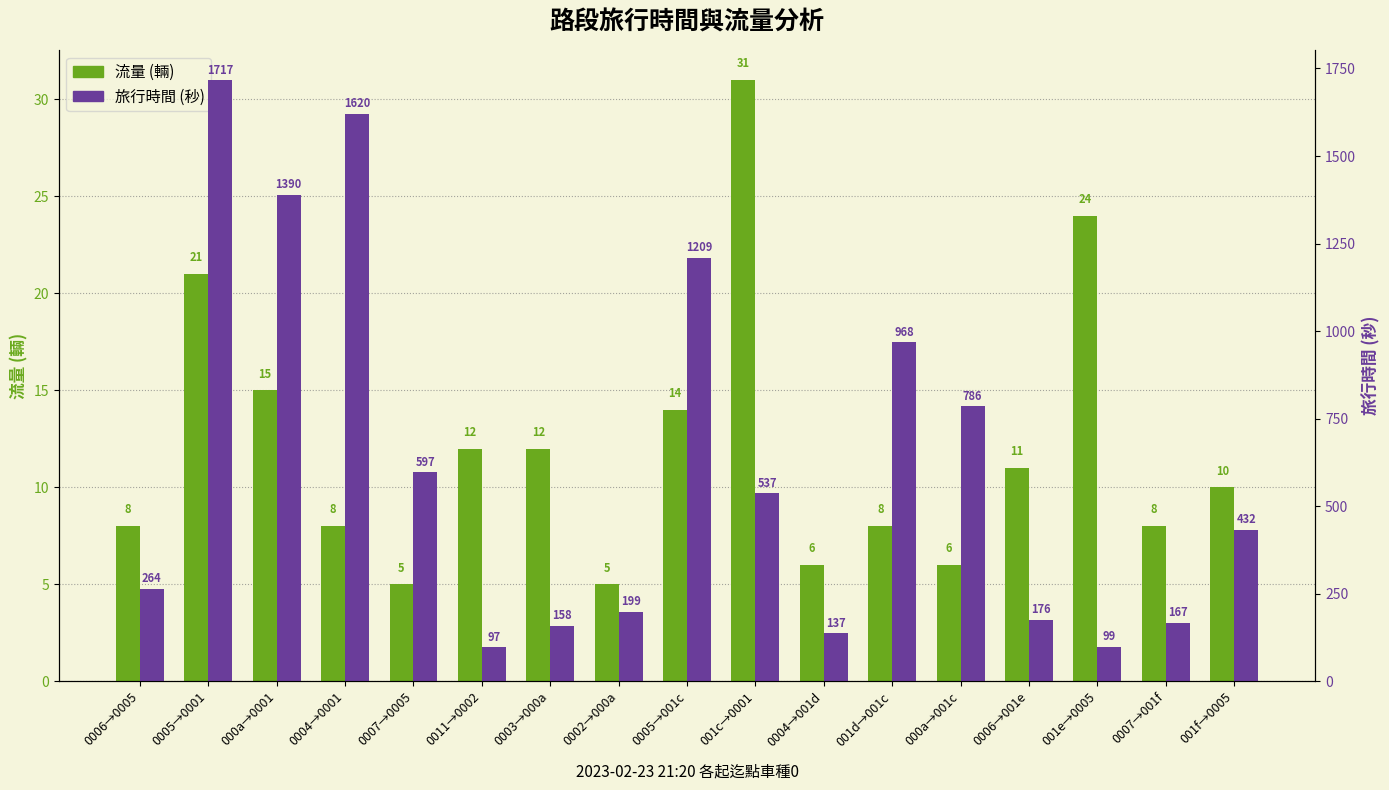

Rank the series by their average value, from lowest to highest.

流量, 旅行時間(秒)